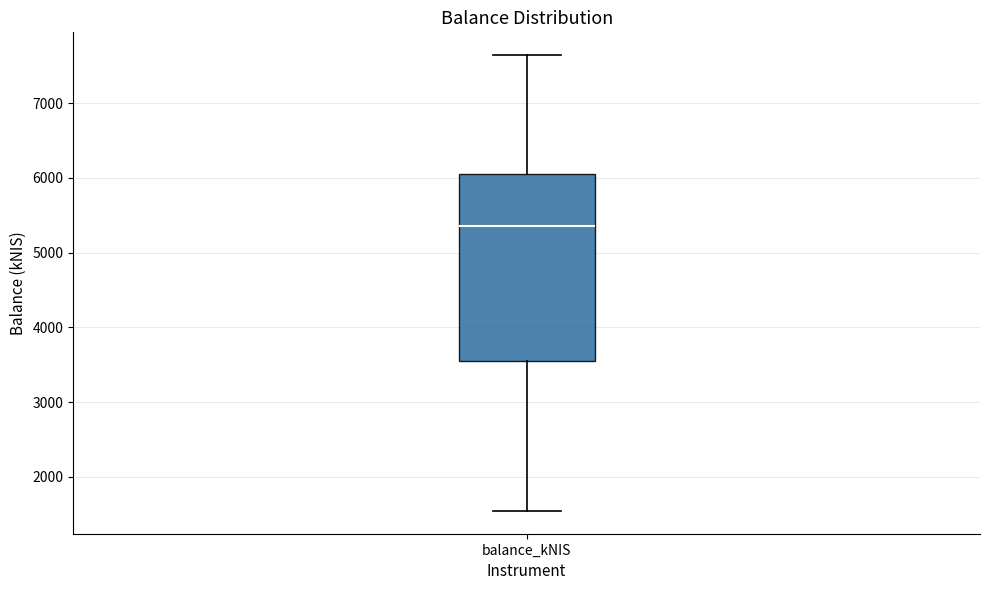

Transcribe this box plot: give where the median line is, the range the box spans, and where the two whiskers end, as read against the y-axis. The values are not printed on the chart, so give them approximately, as read against the axis.

median 5400, box 3600 to 6100, whiskers 1500 to 7600